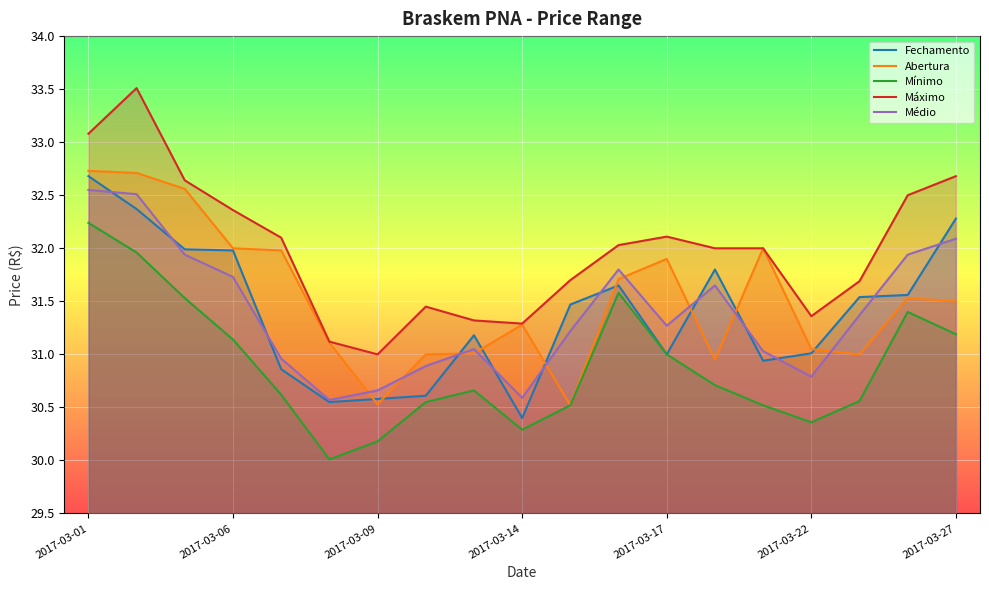

Which series has the largest total across all categories?

Máximo